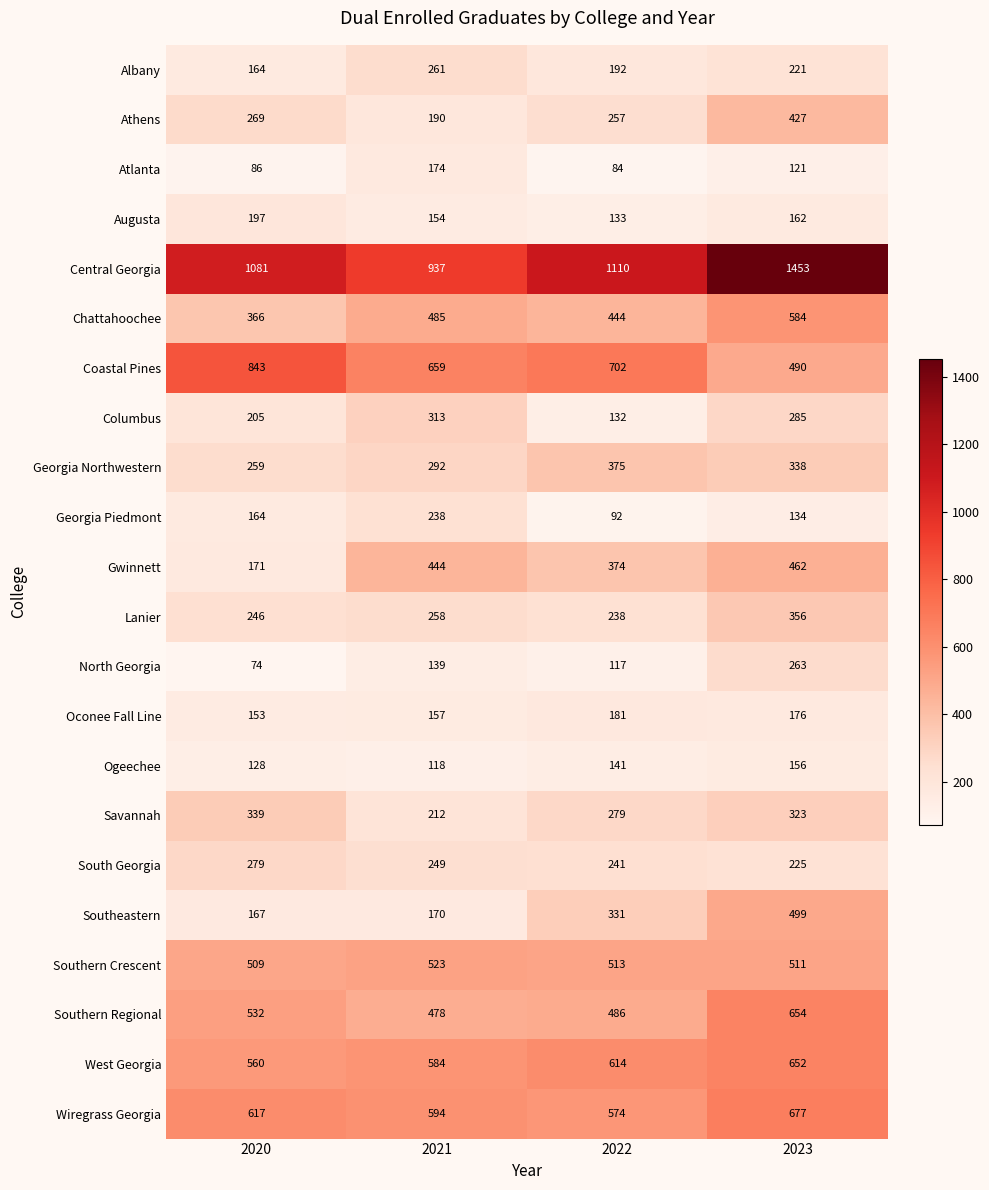

What is the maximum value shown in the chart?

1453